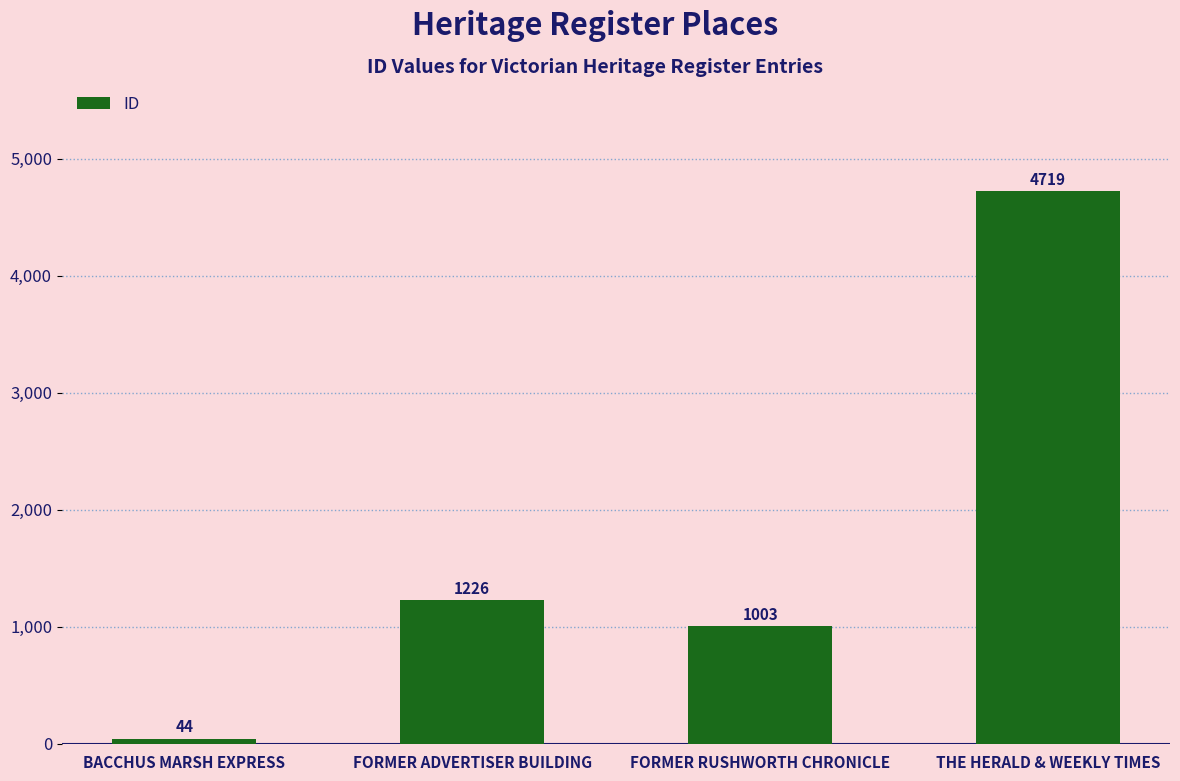

What is the difference between the second highest and second lowest values?

223